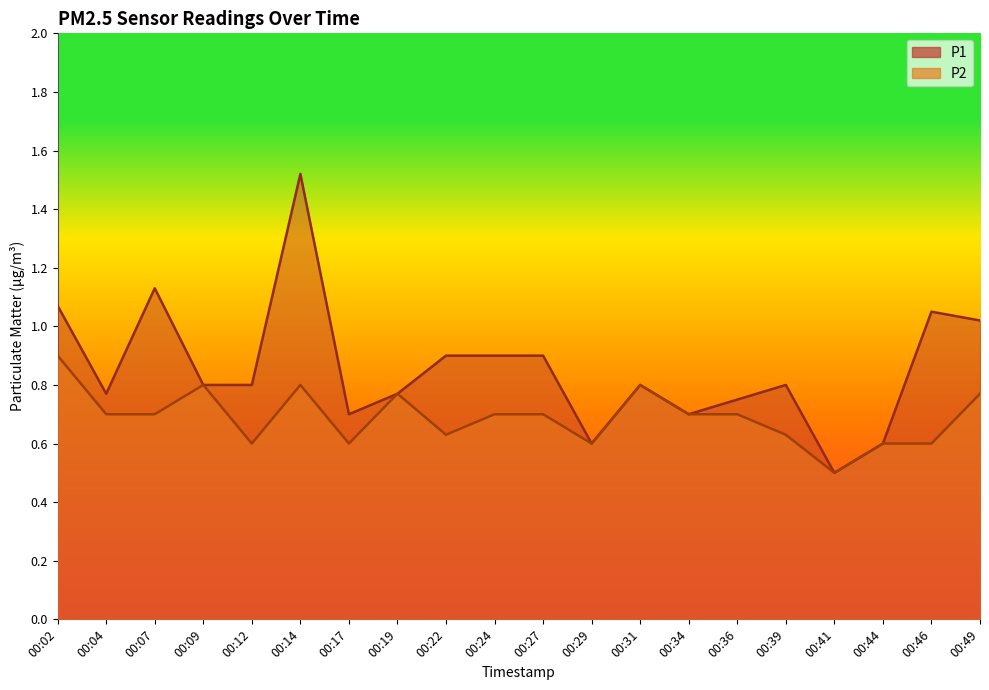

At how many categories does at least one series exceed 1?

5